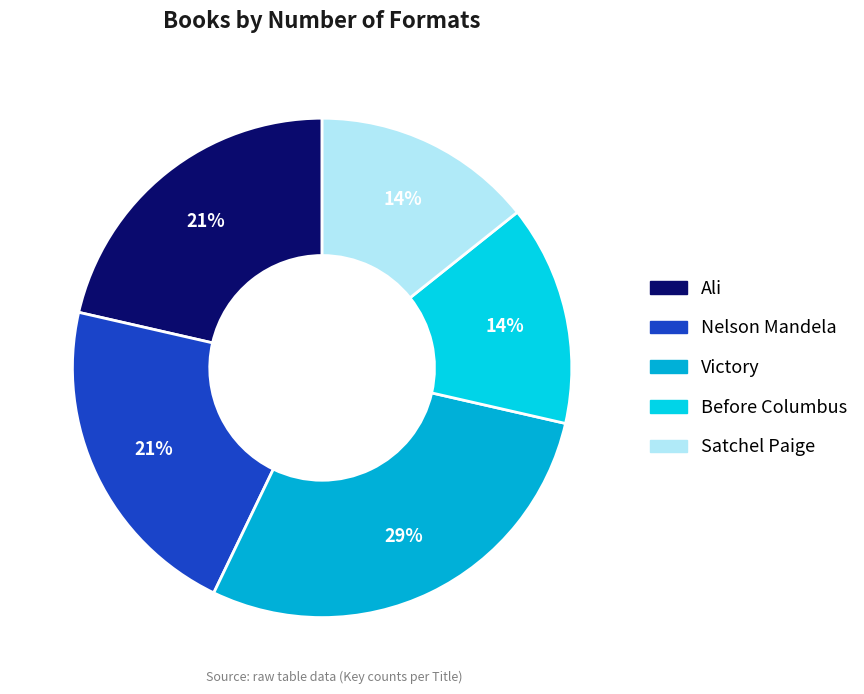

To the nearest percent, what is the average slice percentage?

20%